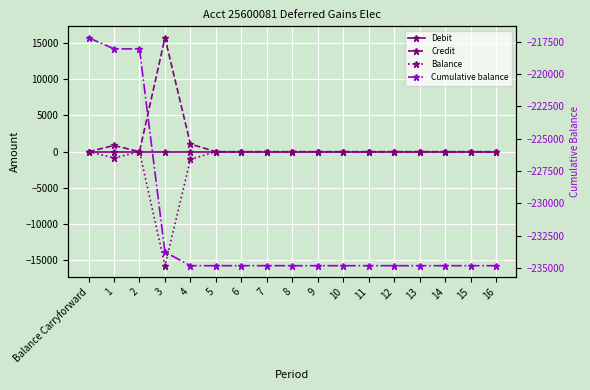

Where is Debit nearest to the value 0?

Balance Carryforward